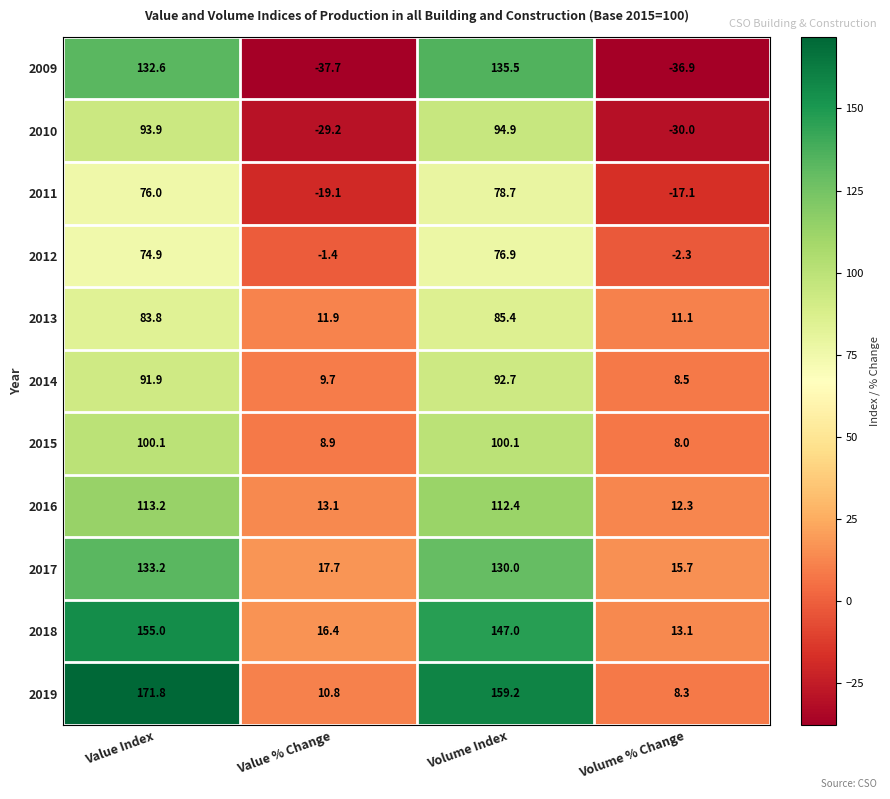

Which series has the largest total across all categories?

2019